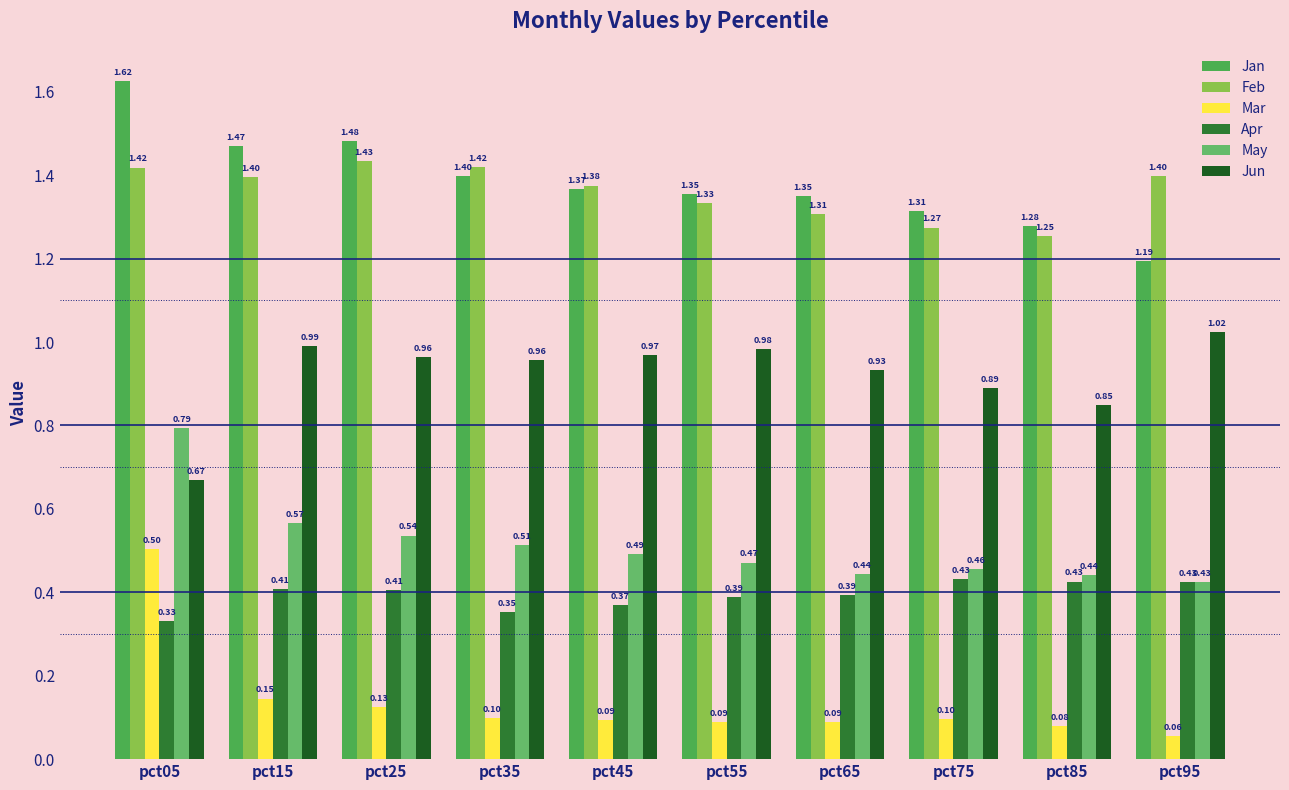

At which category does the chart reach its peak across all series?

pct05